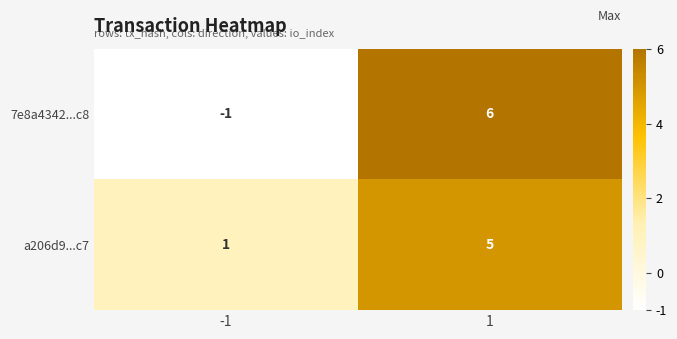

The value of a206d9...c7 at -1 is 2. True or false?

False